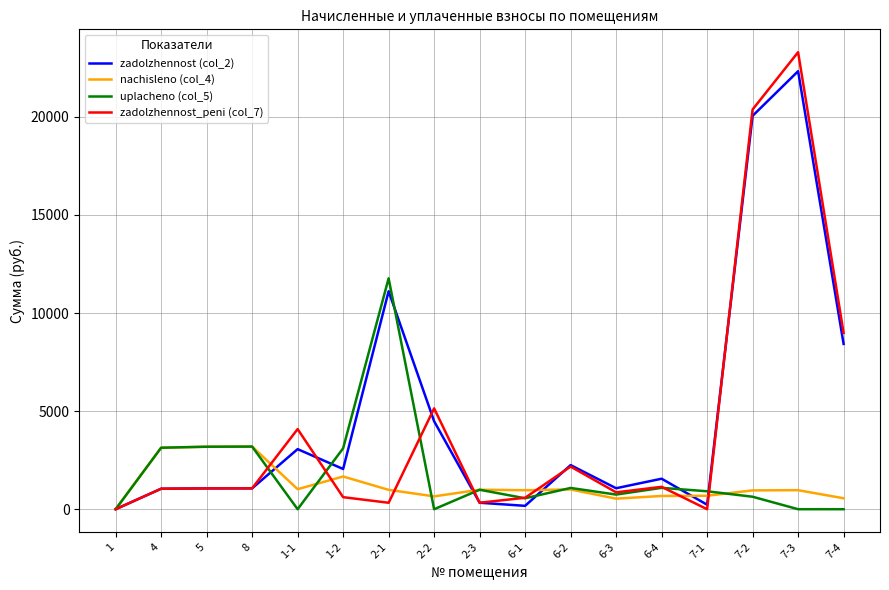

What is the spread (max minus min) of values at 7-4?

8985.0